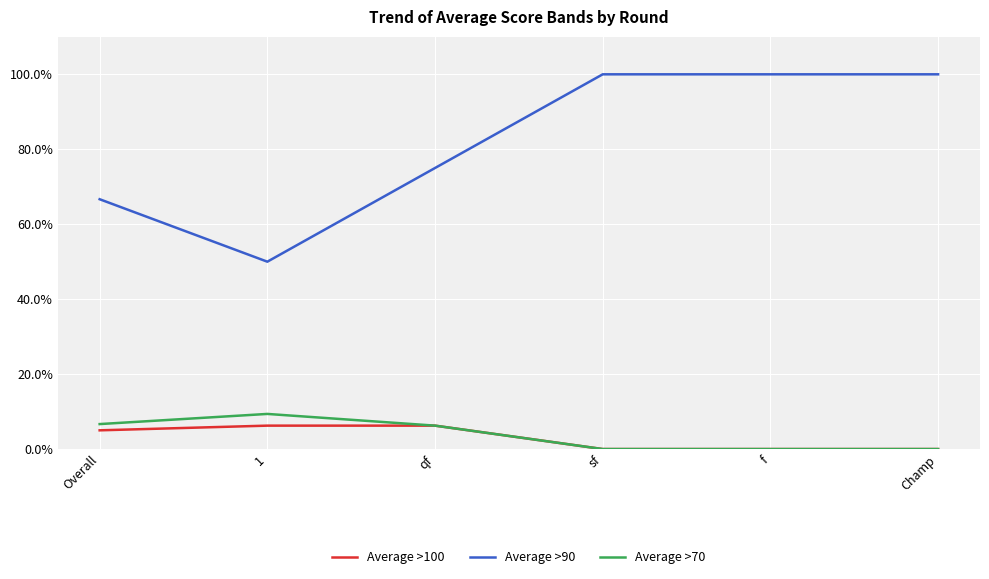

True or false: Average >90 and Average >100 cross at least once.

False